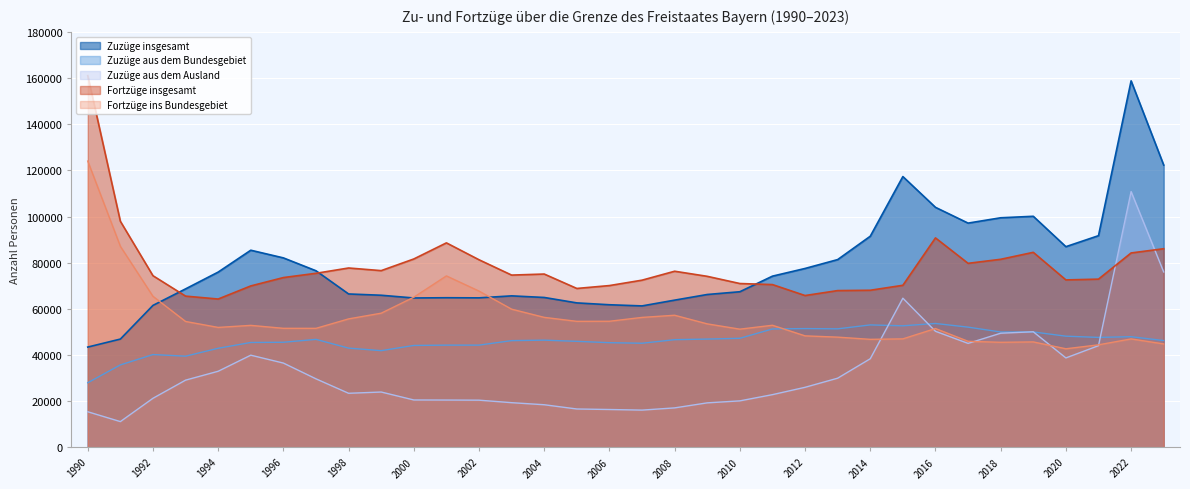

In Fortzüge insgesamt, how many points are lower than both neighbors (excluding endpoints)?

7